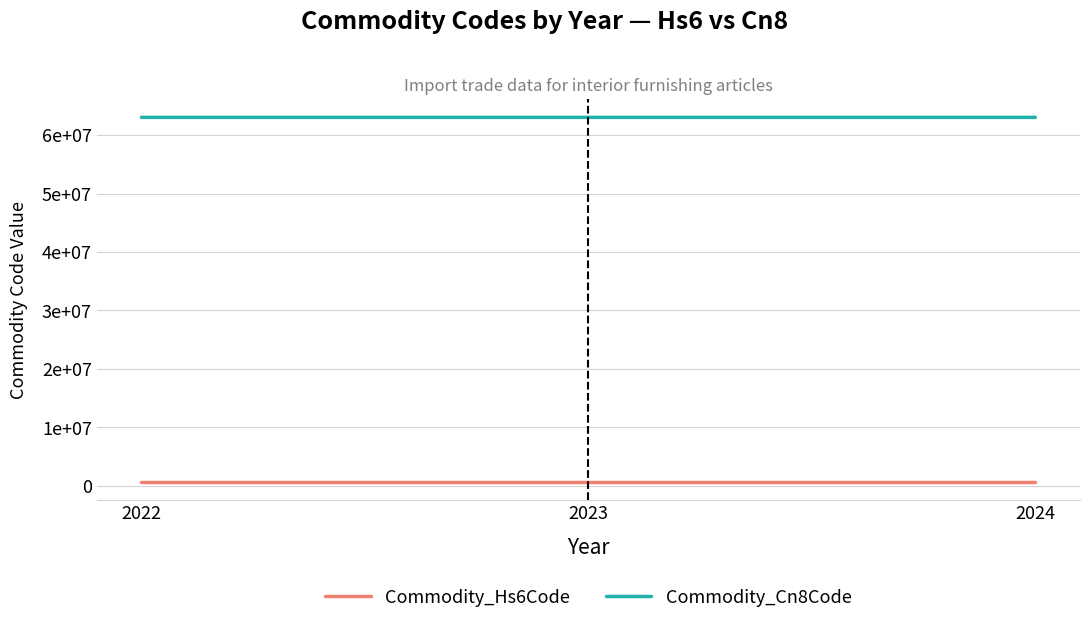

Is the value of Commodity_Cn8Code at 2024 greater than the value of Commodity_Hs6Code at 2023?

Yes